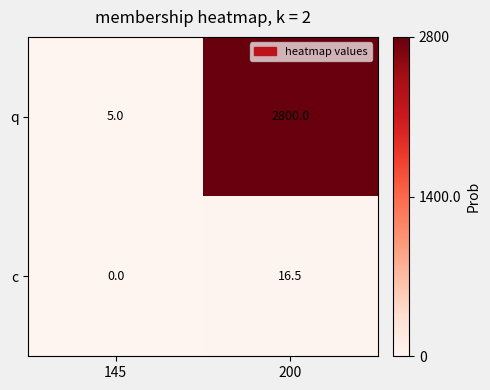

The value of c at 200 is 16.5. True or false?

True